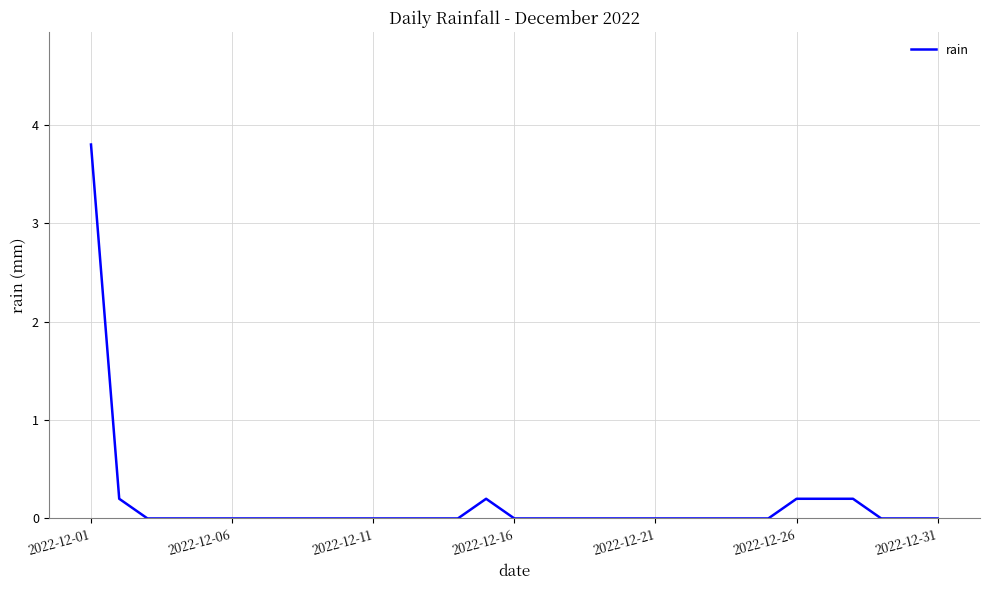

What is the greatest value displayed?

3.8